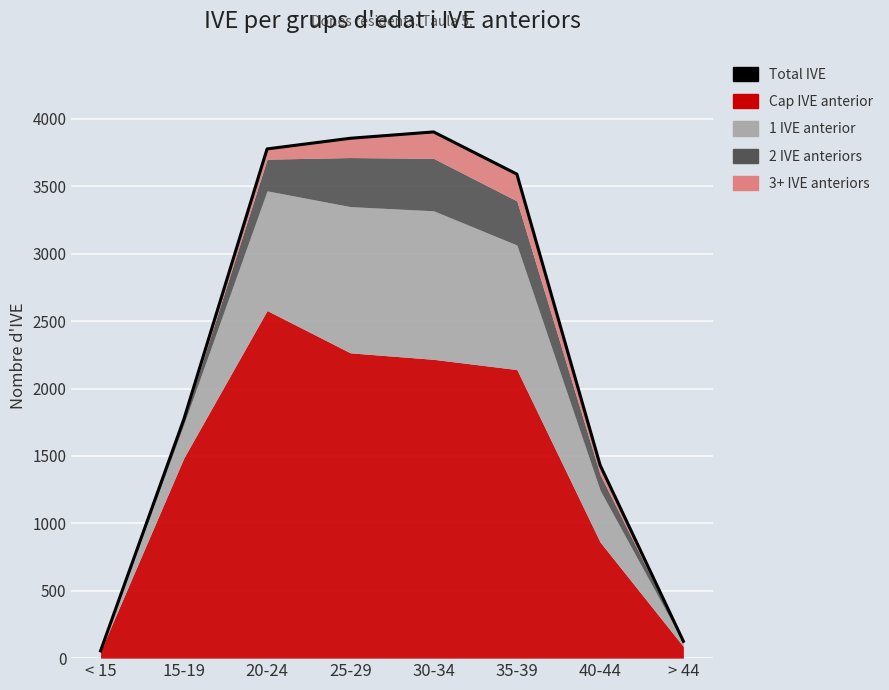

What value does the data have at > 44, to the nearest 10?

120